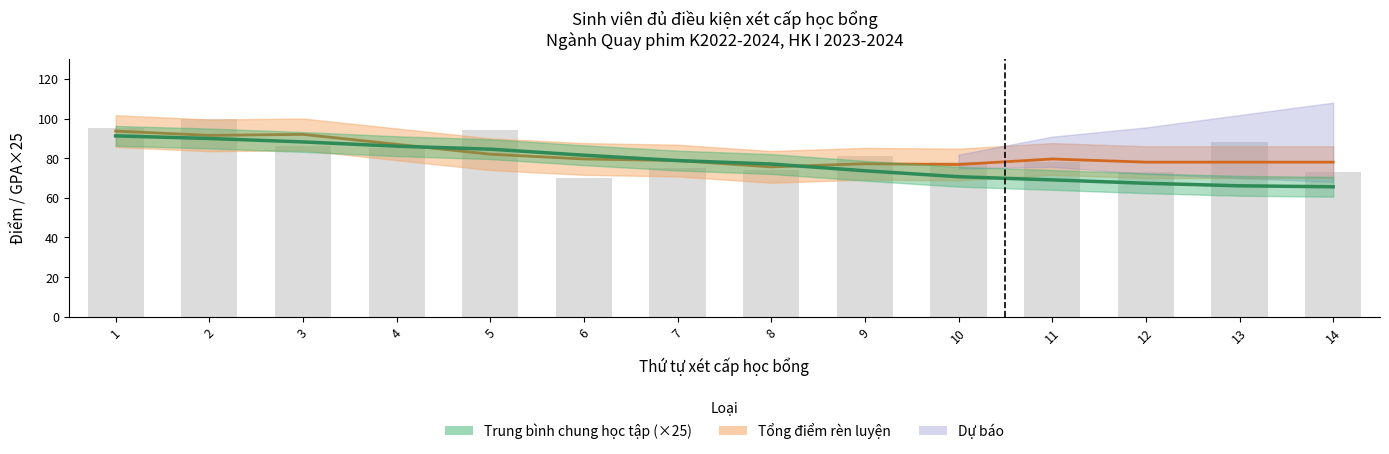

Are the bars horizontal?

No